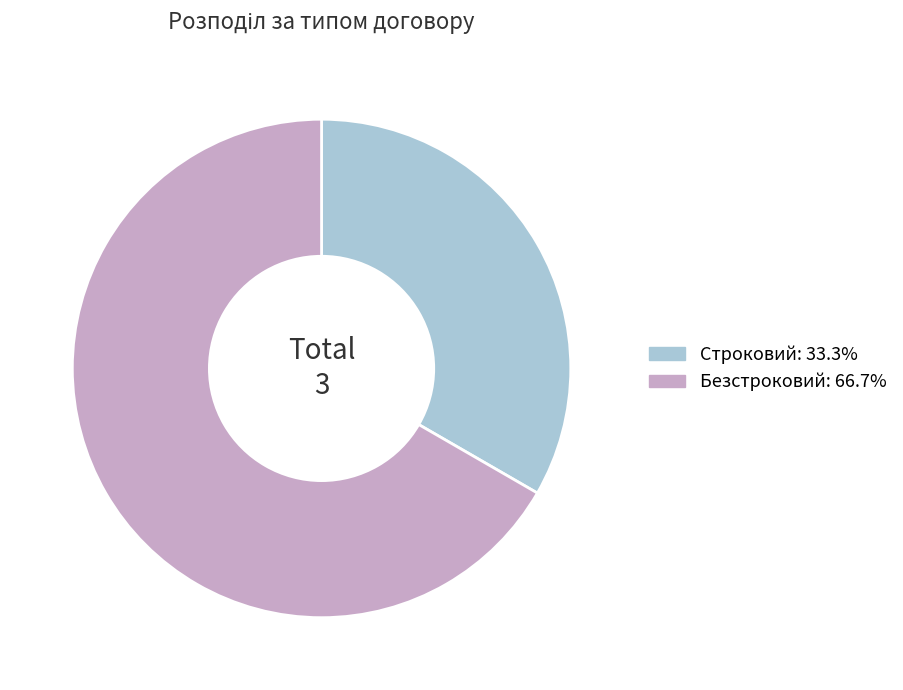

Is it true that Строковий is 33% of the pie?

True